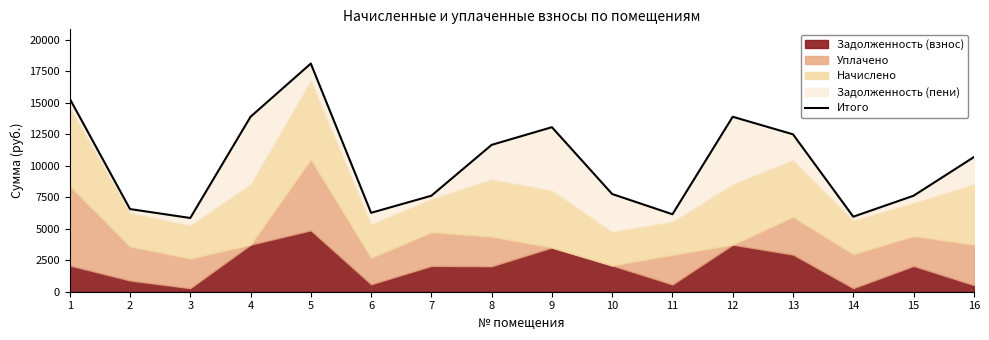

Which has a higher value, 9 or 5?

5